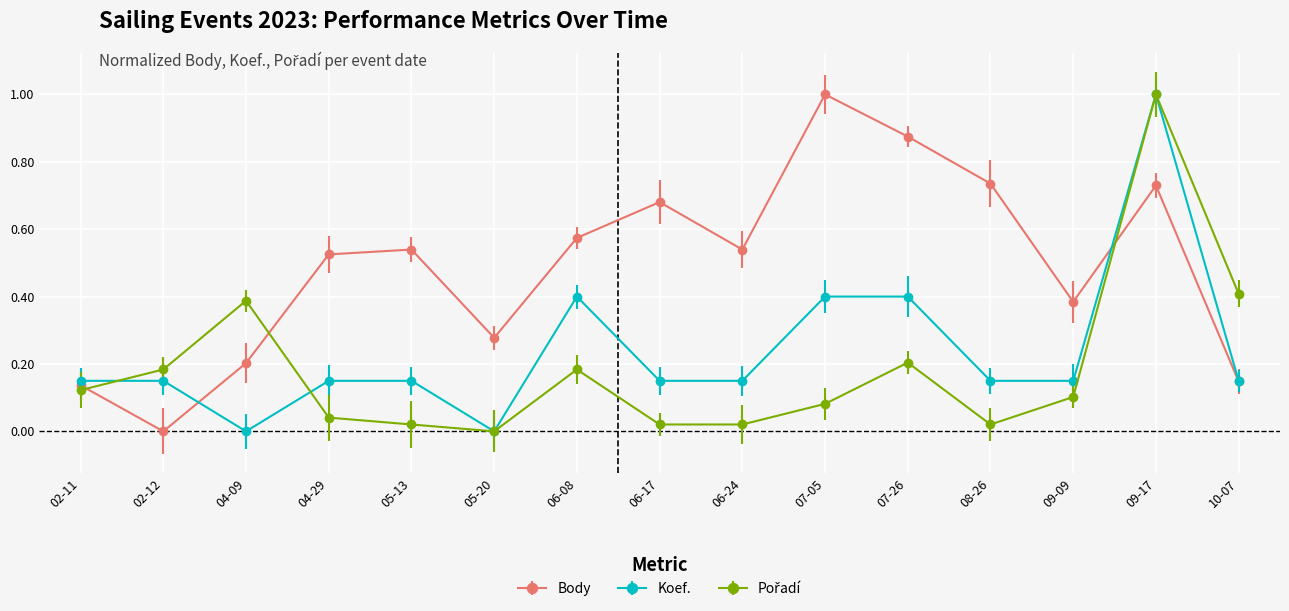

The value of Body at 02-11 is 0.1. True or false?

True